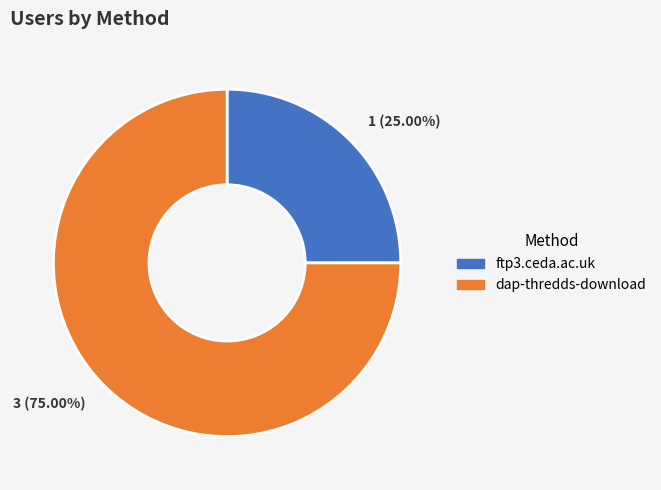

Which slice represents more than half of the pie?

dap-thredds-download